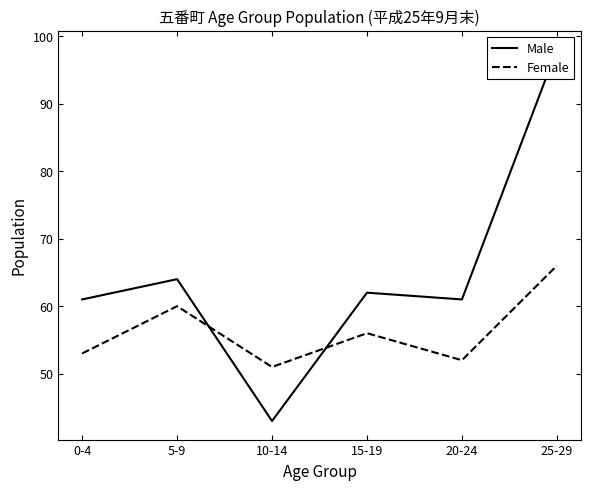

List the series in order of their peak value, lowest first.

Female, Male